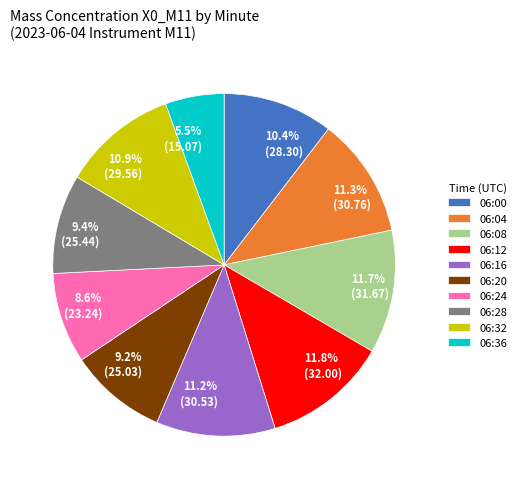

Is there any slice that represents more than half of the pie?

No